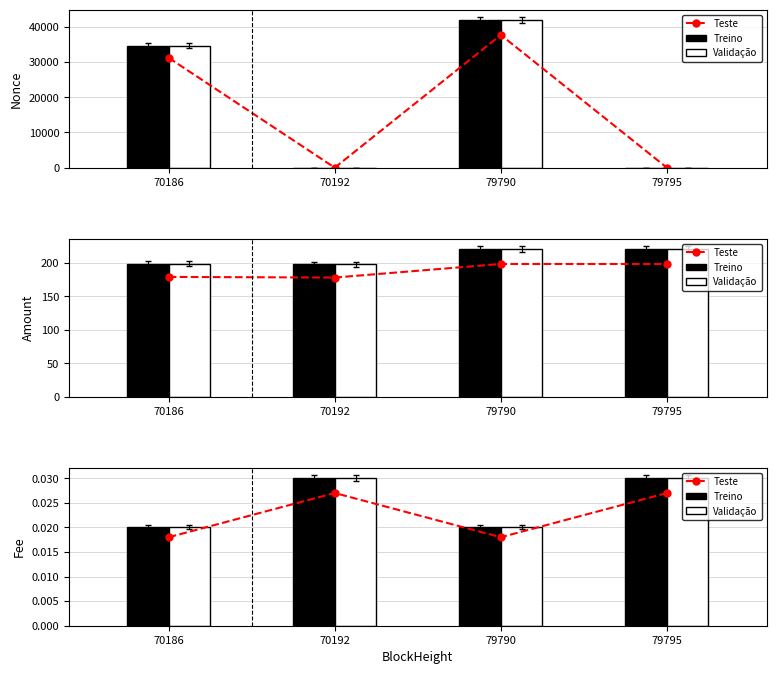

At which label does Teste reach its peak?

70192